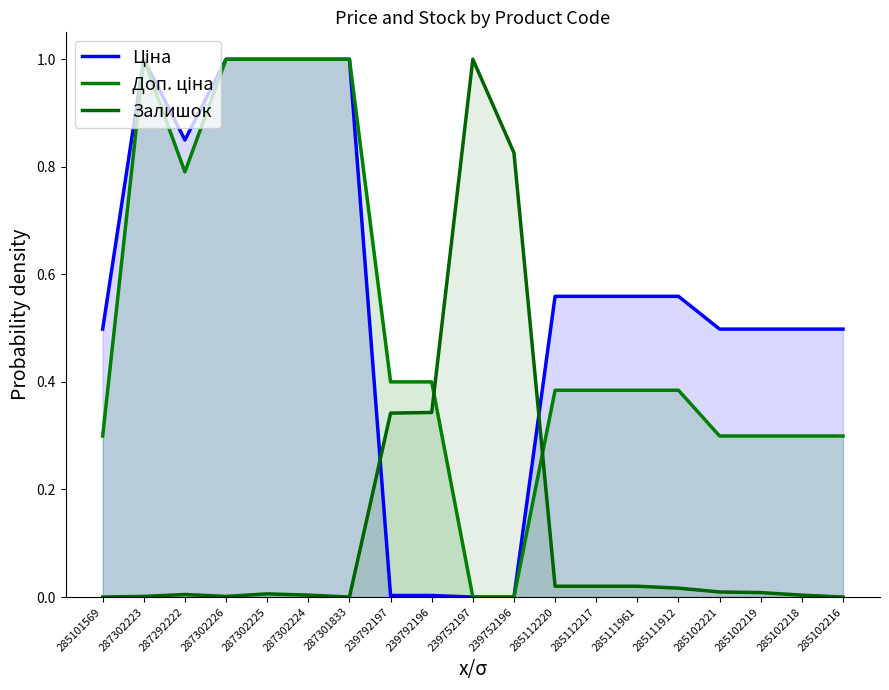

Is it true that Доп. ціна equals -0.4 at 239752196?

False